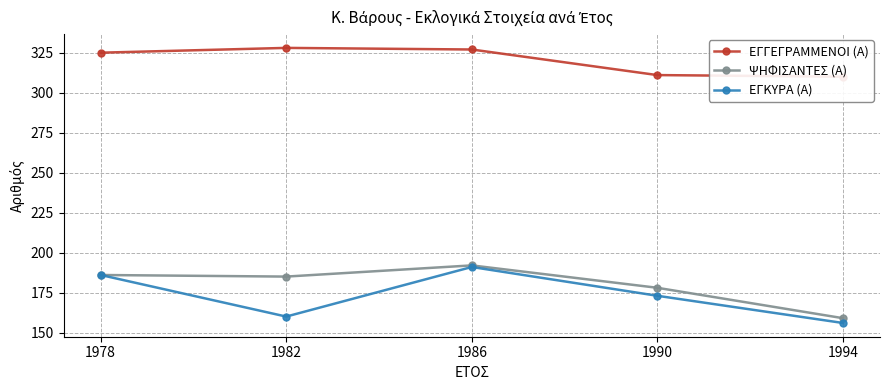

Between 1990 and 1994, which series saw the biggest shift?

ΨΗΦΙΣΑΝΤΕΣ (Α)